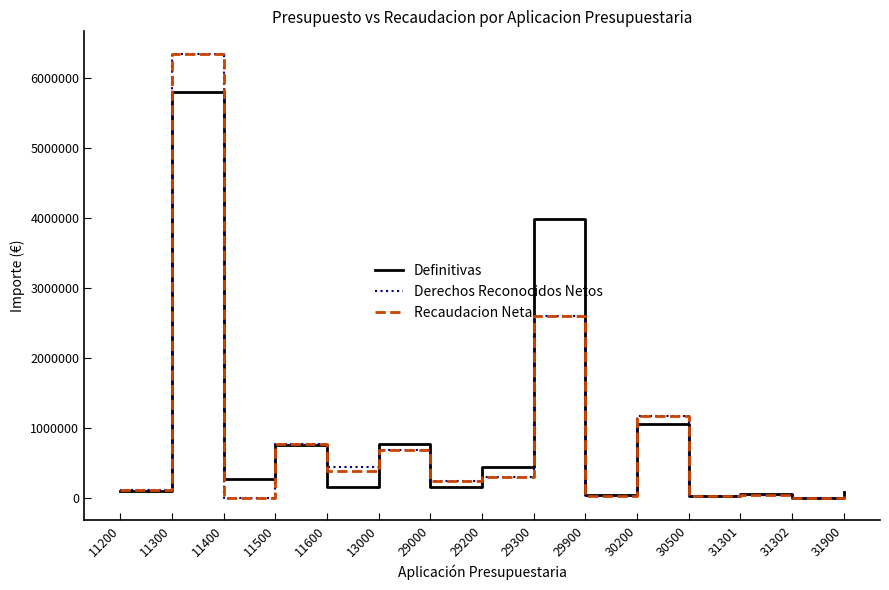

The value of Derechos Reconocidos Netos at 11200 is 118196.7. True or false?

True